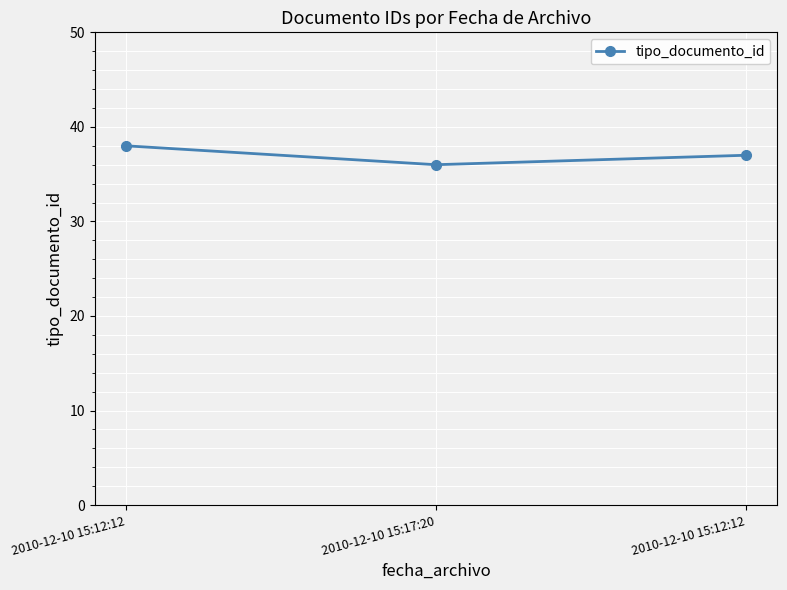

Count the number of data series in this chart.

1